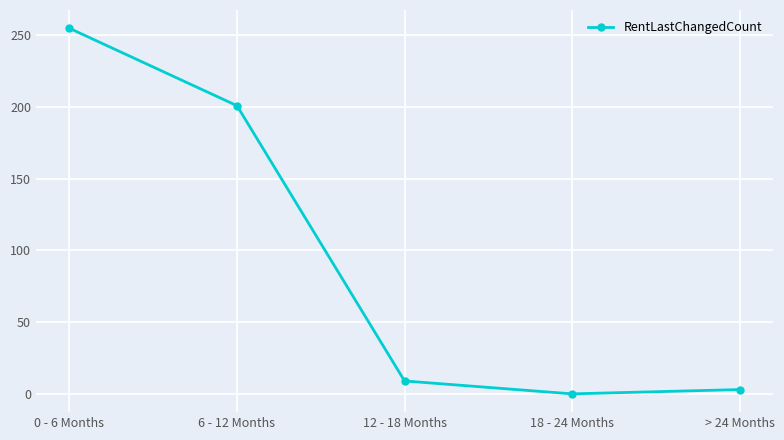

How many distinct data groups are displayed?

1